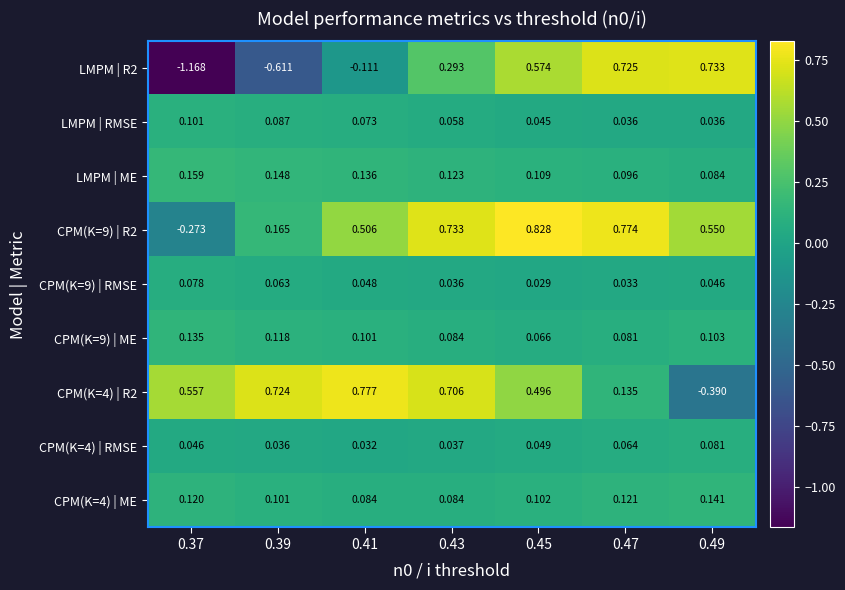

Is the value of LMPM | ME at 0.41 greater than the value of LMPM | R2 at 0.45?

No